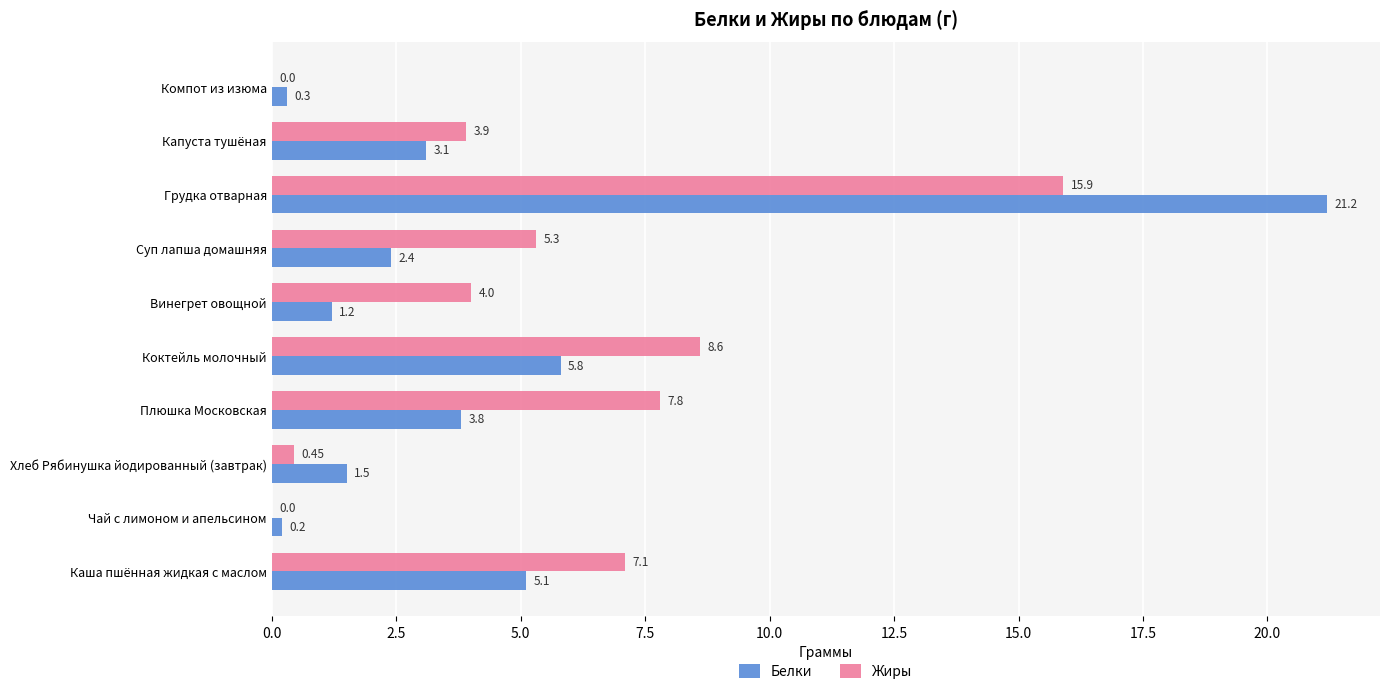

At which category is the sum across all series the highest?

Грудка отварная